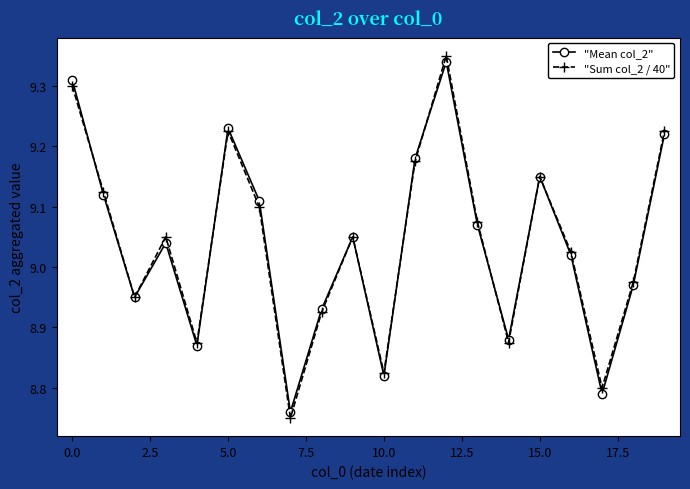

How many interior local valleys does the "Mean col_2" series have?

6